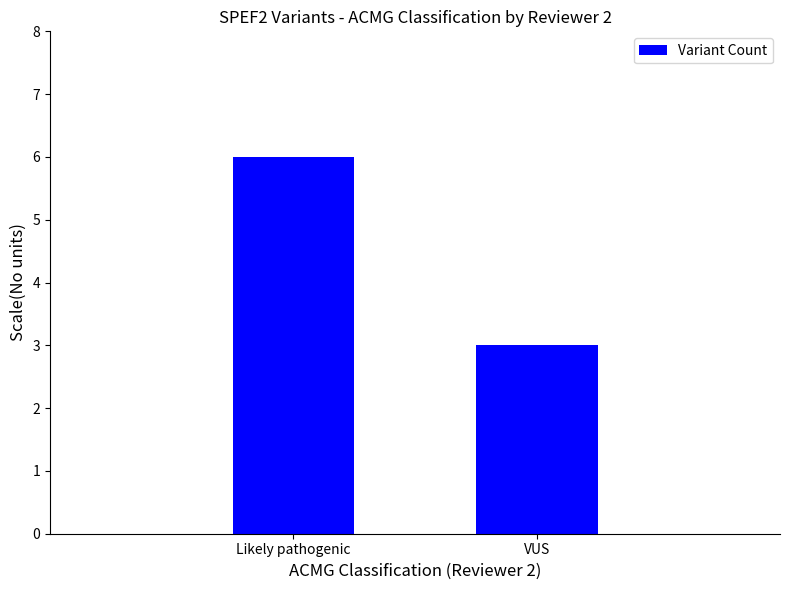

The chart shows a value of 6 at Likely pathogenic. True or false?

True